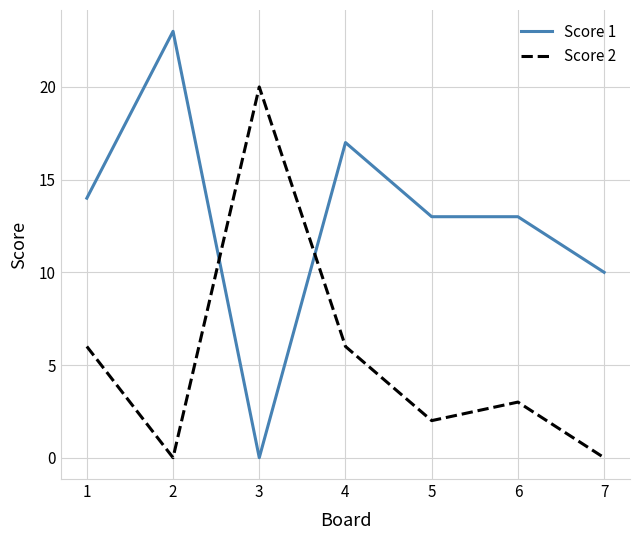

Which label corresponds to the largest value in the chart?

2